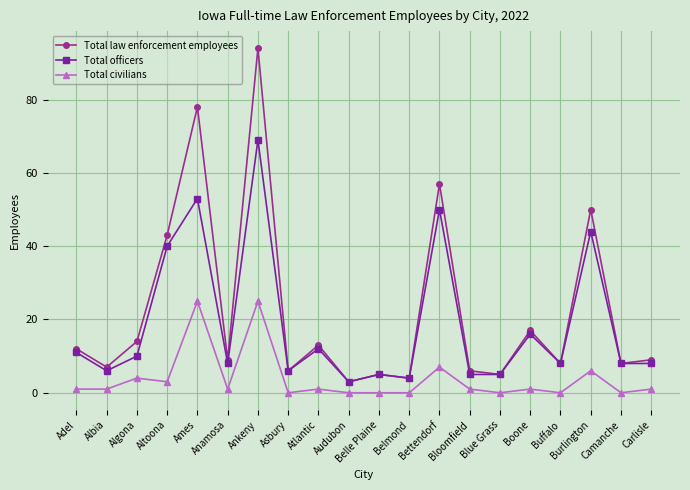

Rank the series by their maximum value, from highest to lowest.

Total law enforcement employees, Total officers, Total civilians